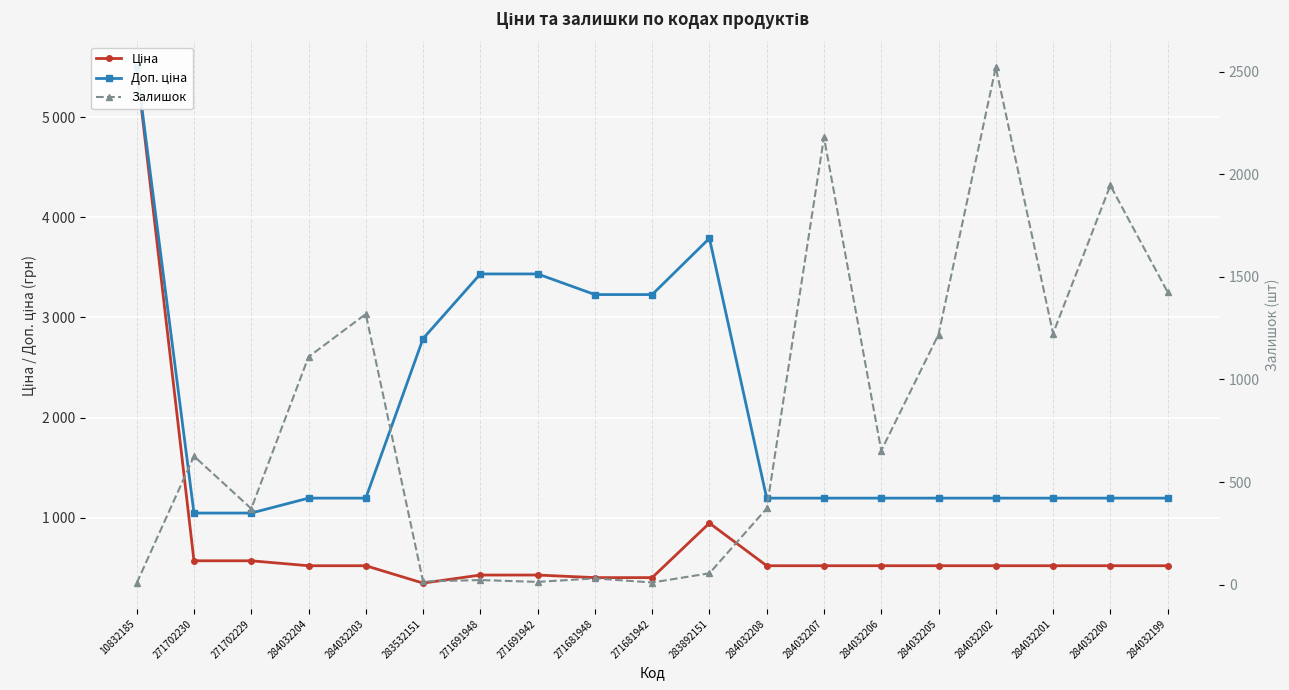

What is the label of the 14th point from the right?

283532151